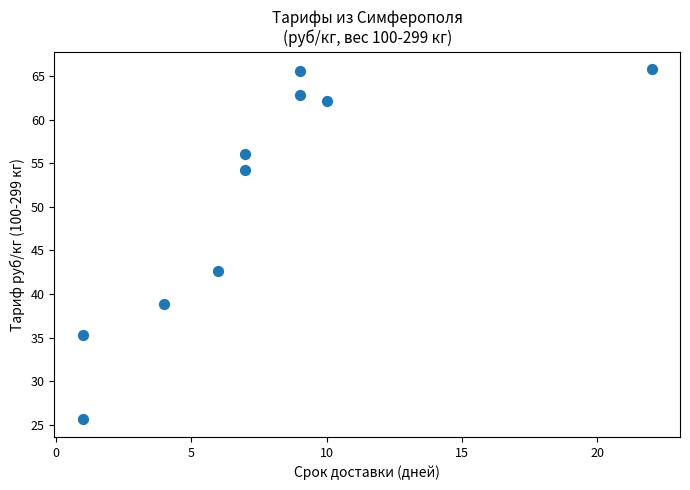

What is the range of Y values (max minus min)?

40.2